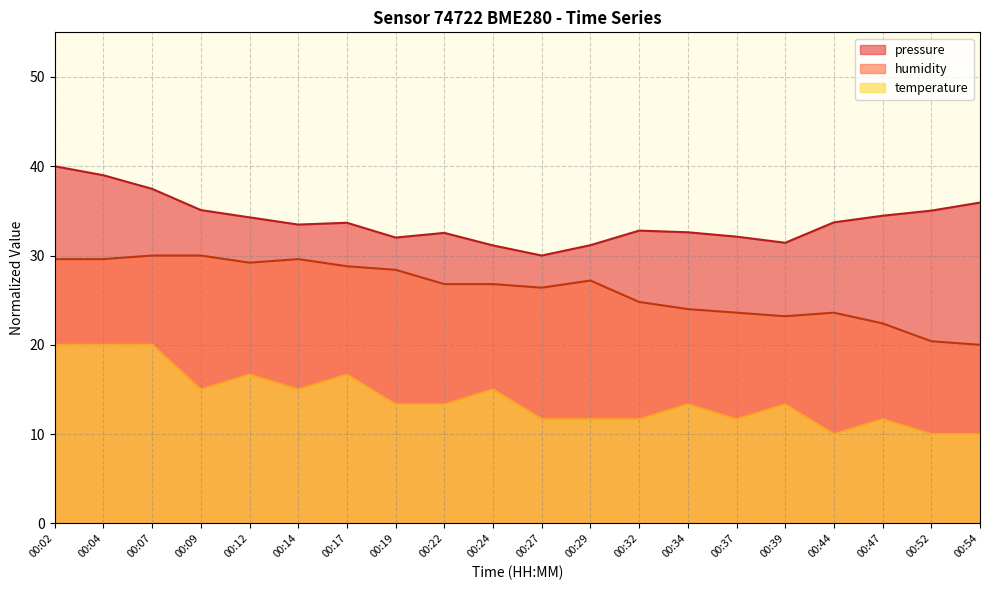

Reading right to left, what are all the values shown in this chart?

pressure: 35.9	35.0	34.5	33.7	31.4	32.1	32.6	32.8	31.2	30.0	31.1	32.5	32.0	33.7	33.5	34.3	35.1	37.5	39.0	40.0
temperature: 10.0	10.0	11.7	10.0	13.3	11.7	13.3	11.7	11.7	11.7	15.0	13.3	13.3	16.7	15.0	16.7	15.0	20.0	20.0	20.0
humidity: 20.0	20.4	22.4	23.6	23.2	23.6	24.0	24.8	27.2	26.4	26.8	26.8	28.4	28.8	29.6	29.2	30.0	30.0	29.6	29.6